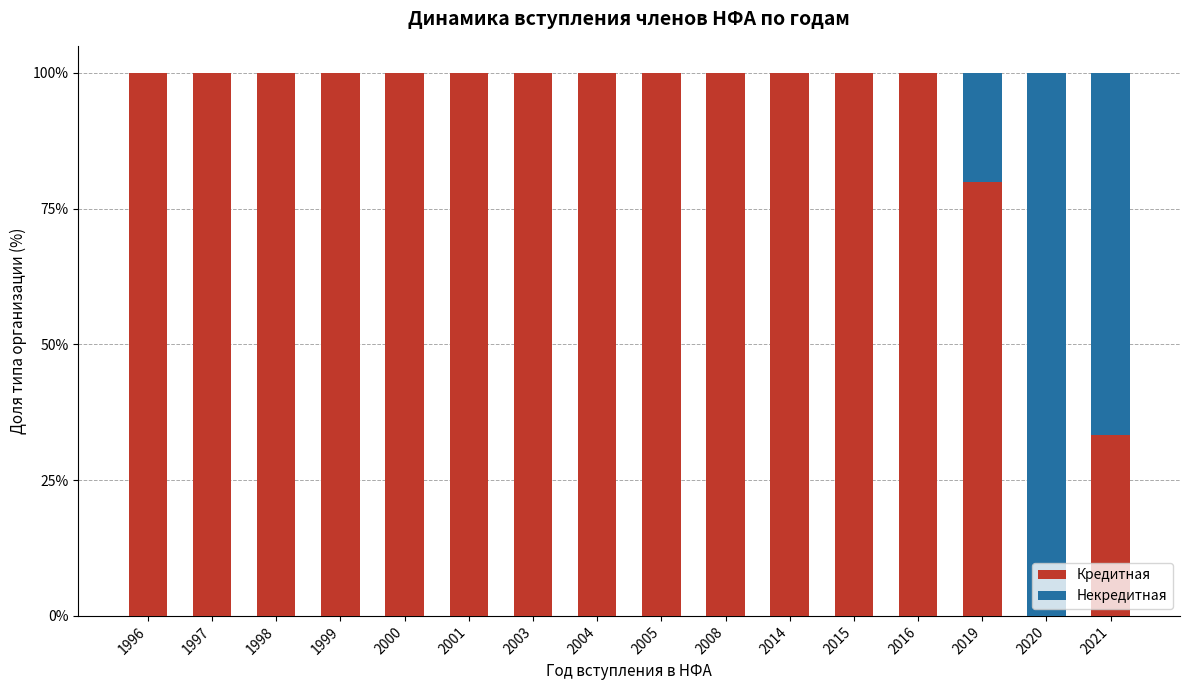

What is the sum of the Кредитная values at 2015 and 1999?

200.0